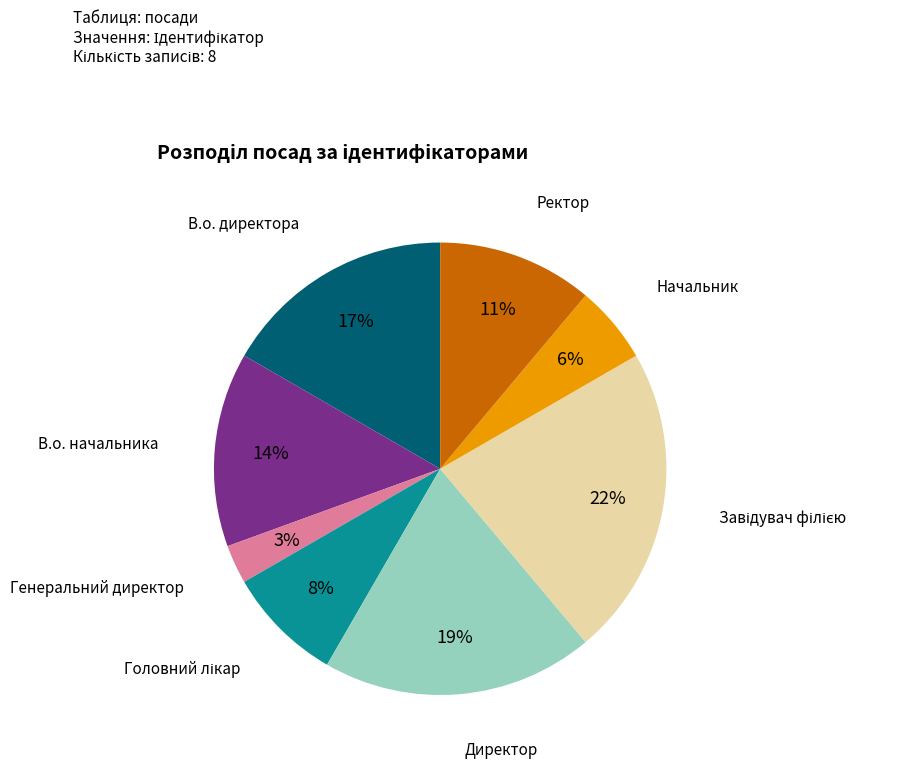

Is there a majority slice in this chart?

No